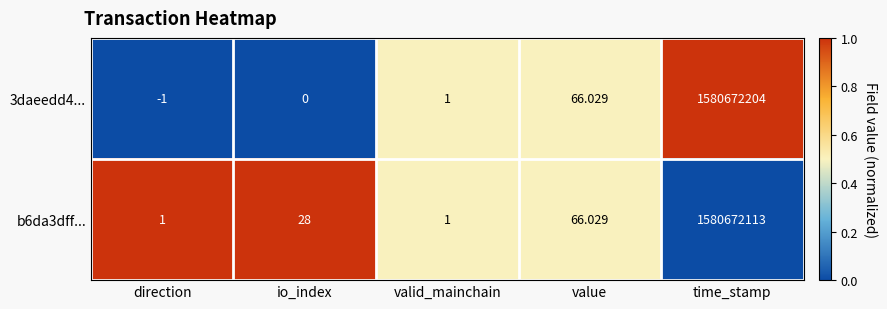

At which label does 3daeedd4... reach its minimum?

direction